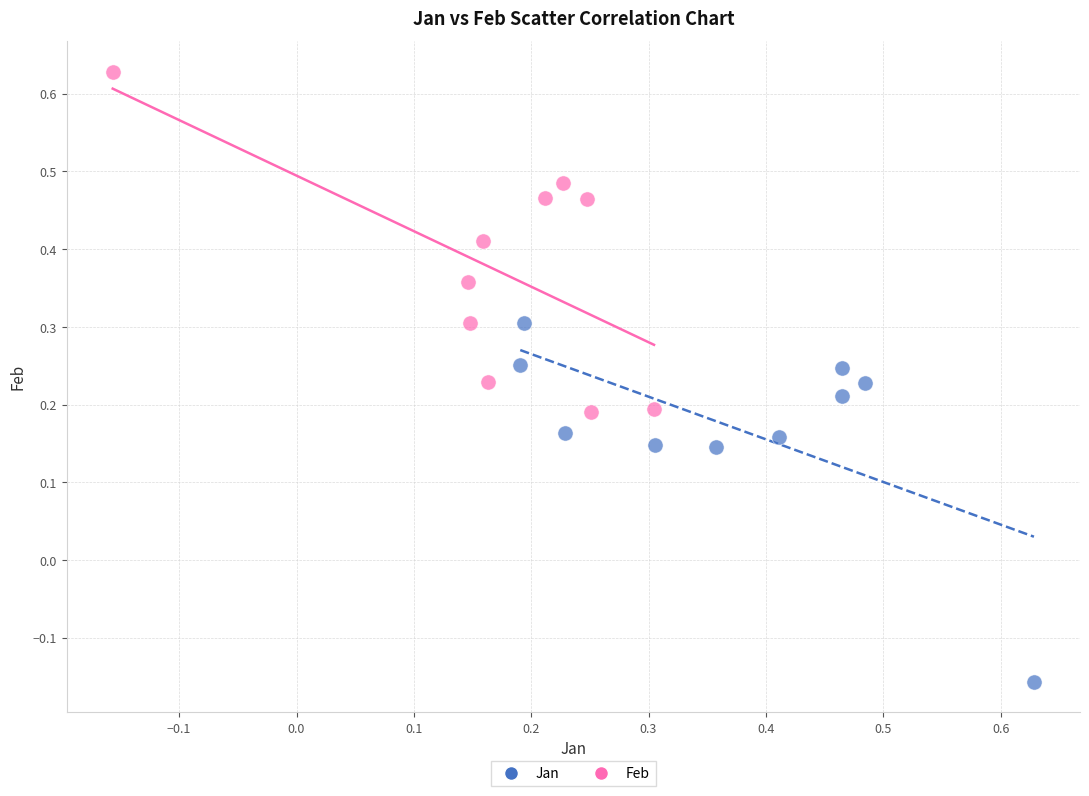

Which series has the largest Y range (max minus min)?

Jan